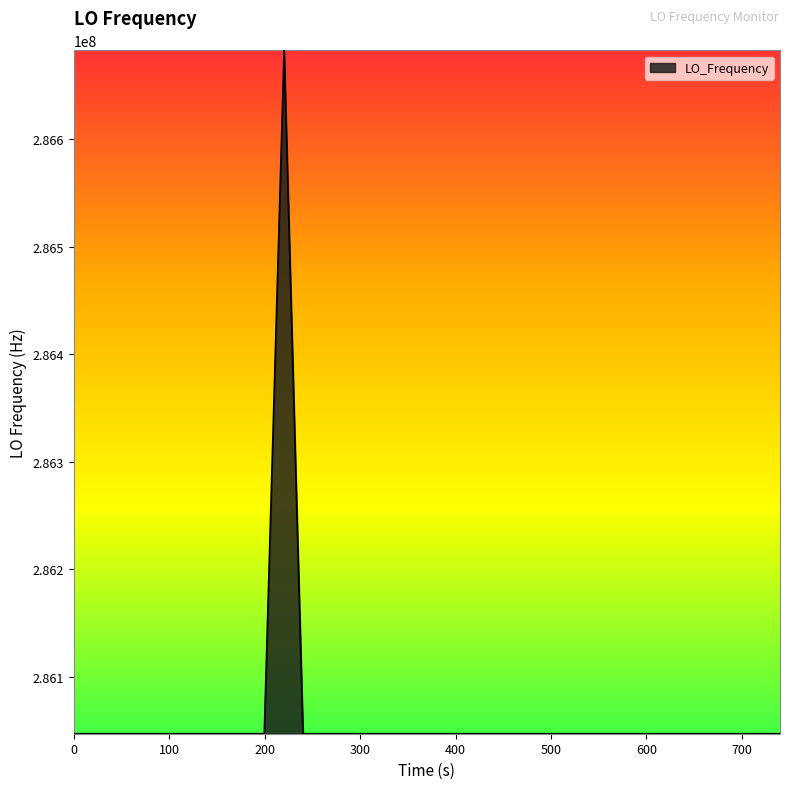

What is the greatest value displayed?

286682702.7